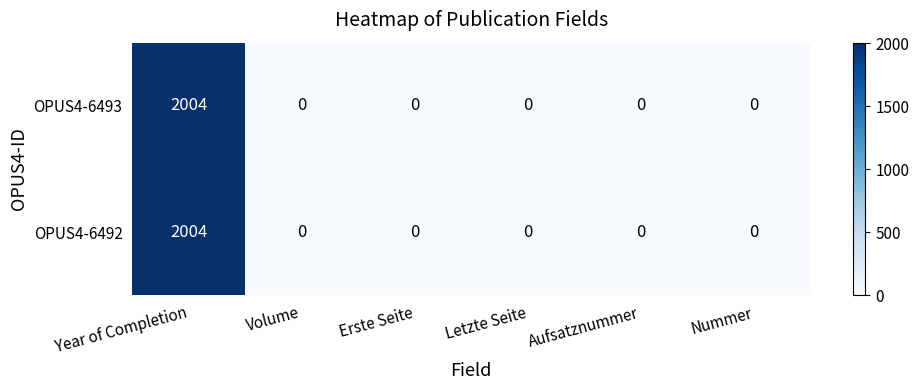

Which label corresponds to the largest value in the chart?

Year of Completion